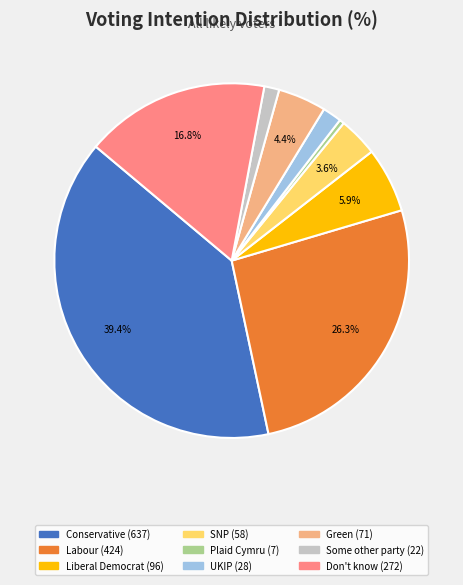

Does any single category account for the majority?

No